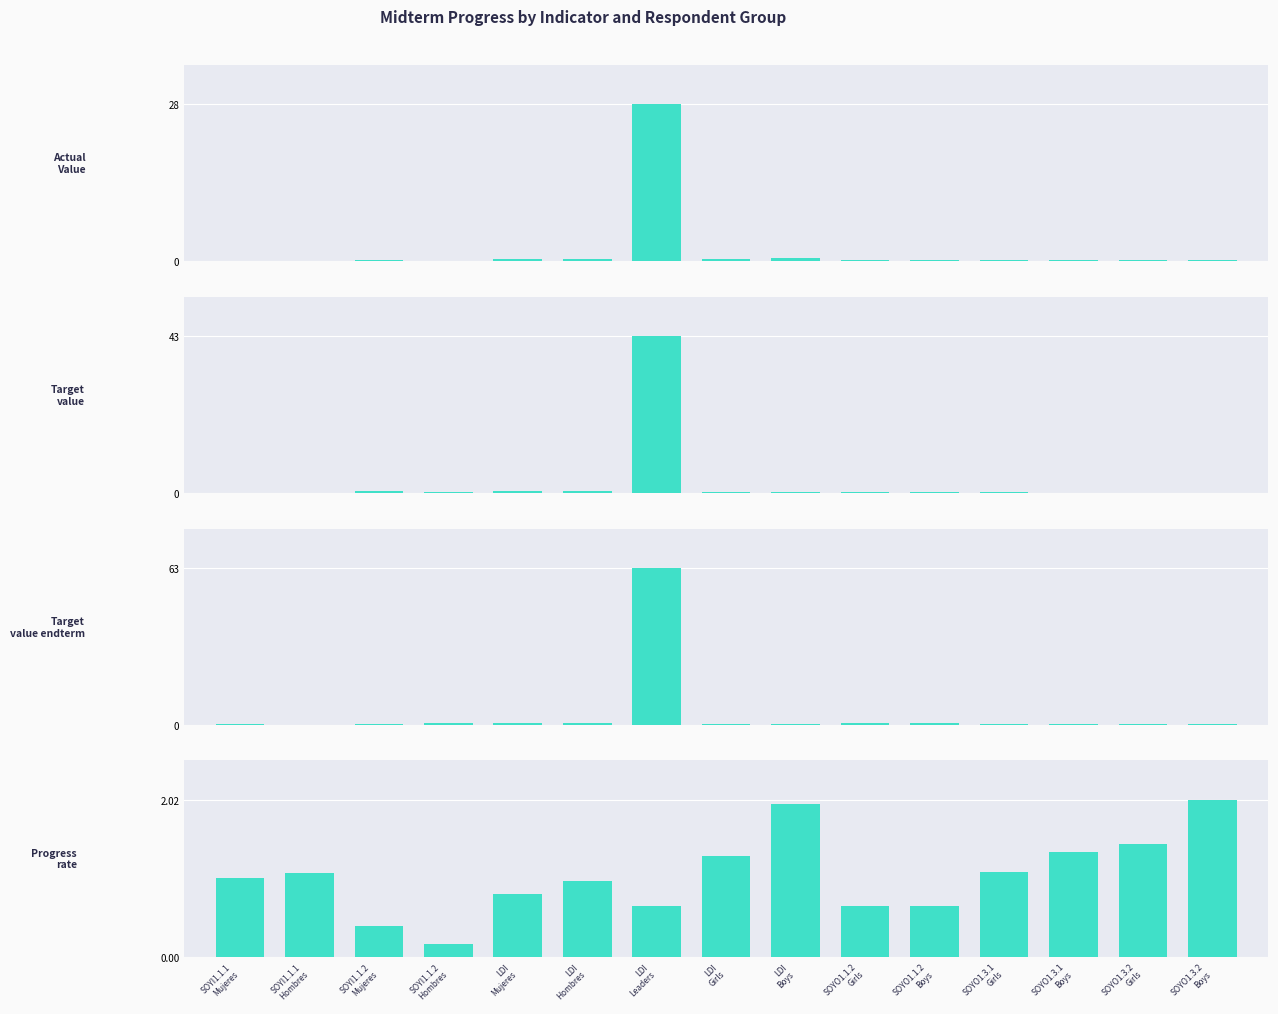

What is the value of the Target value midterm bar at the 4th from the left?

0.4